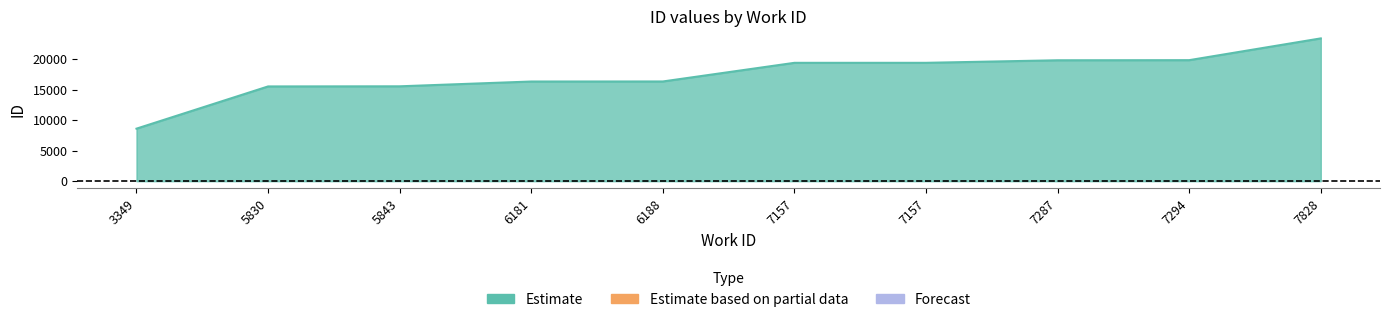

Does the chart display data point markers on the line(s)?

No